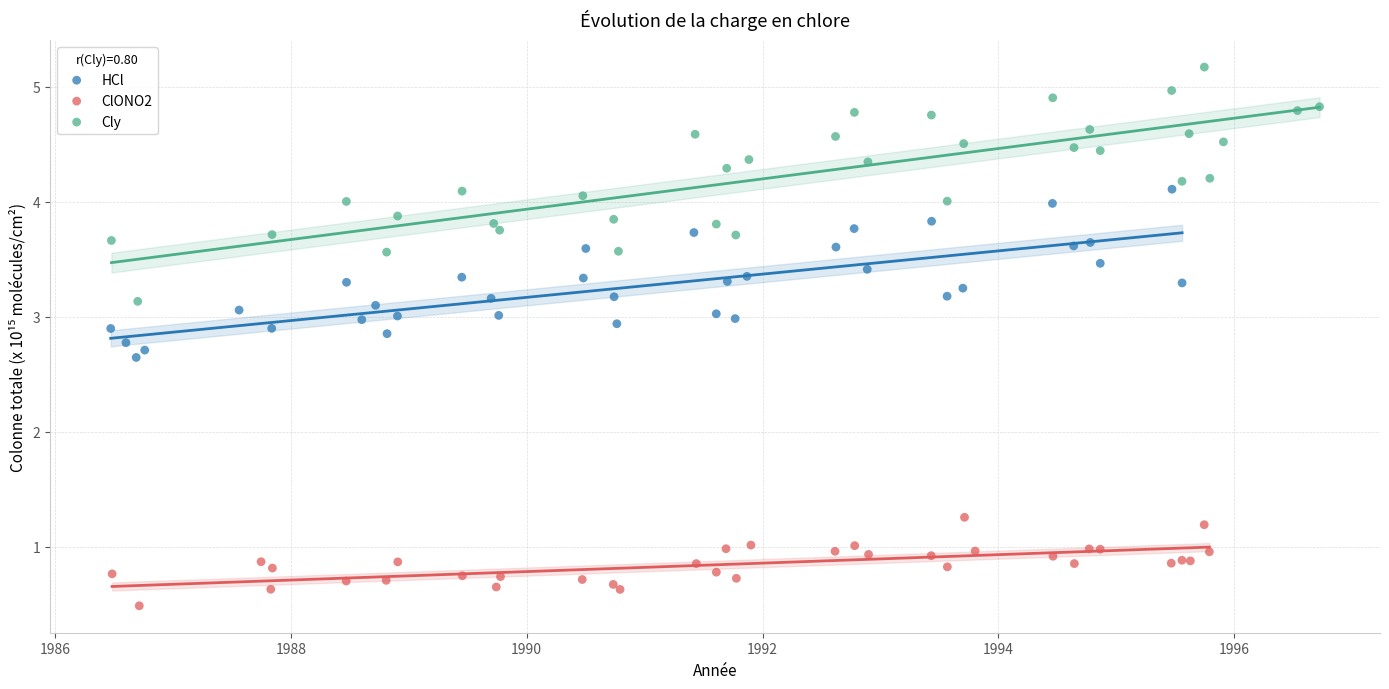

What are all the series names shown in the legend?

HCl, ClONO2, Cly